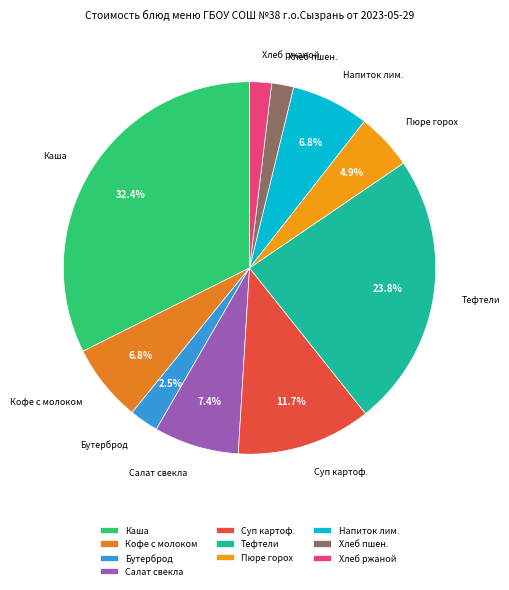

Do Хлеб пшен. and Напиток лим. together represent more than half of the pie?

No